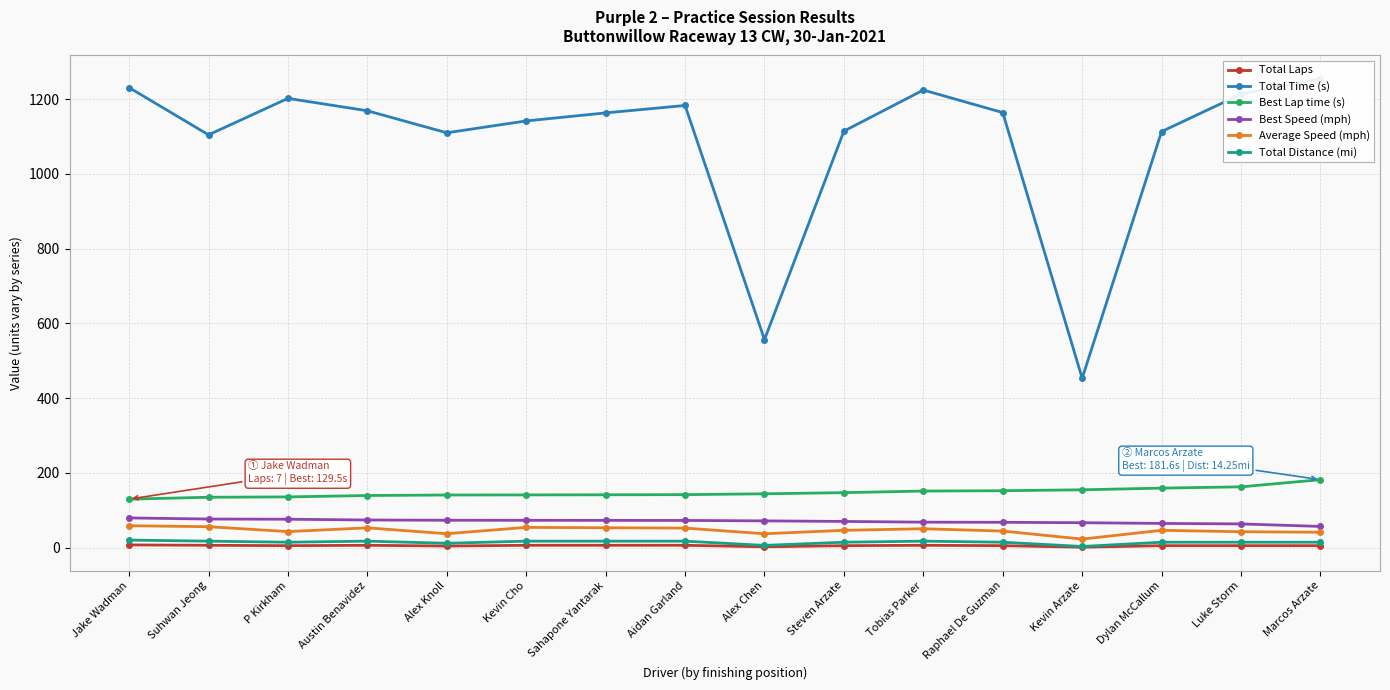

Count the number of categories in the chart.

16